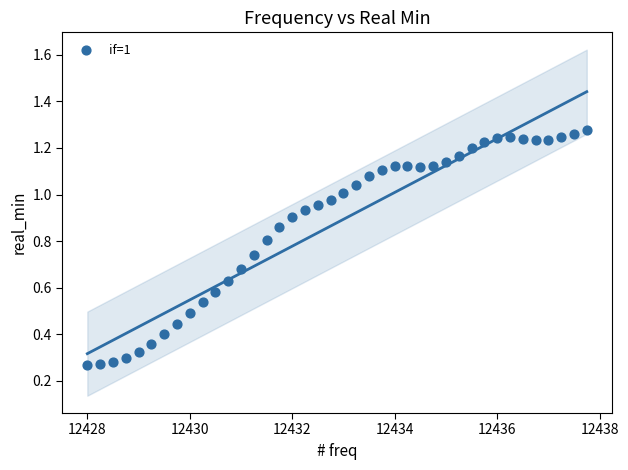

What is the range of X values (max minus min)?

9.8